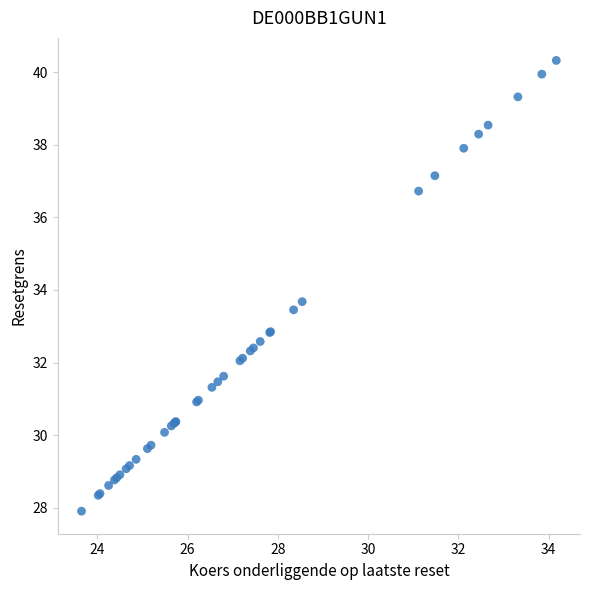

What Y value in the scatter plot is closest to 34?

33.7